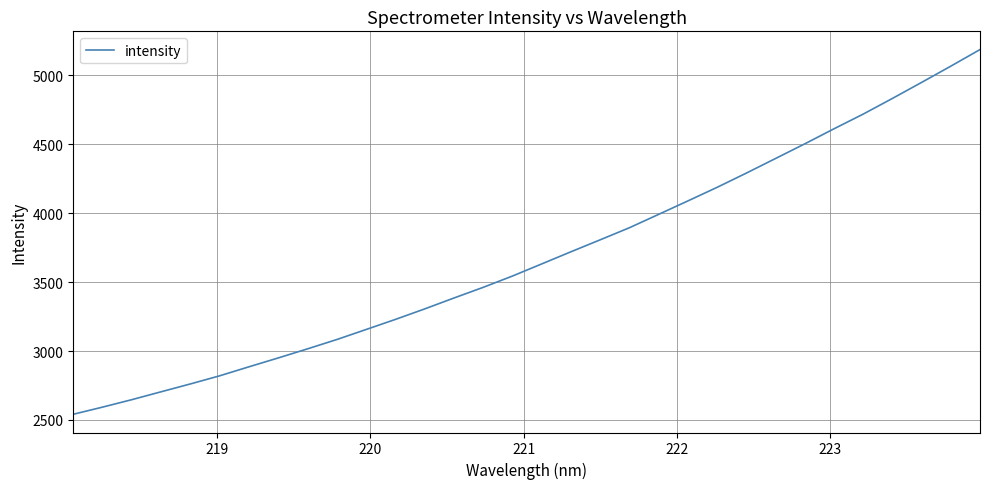

What is the sum of all values?

117963.0